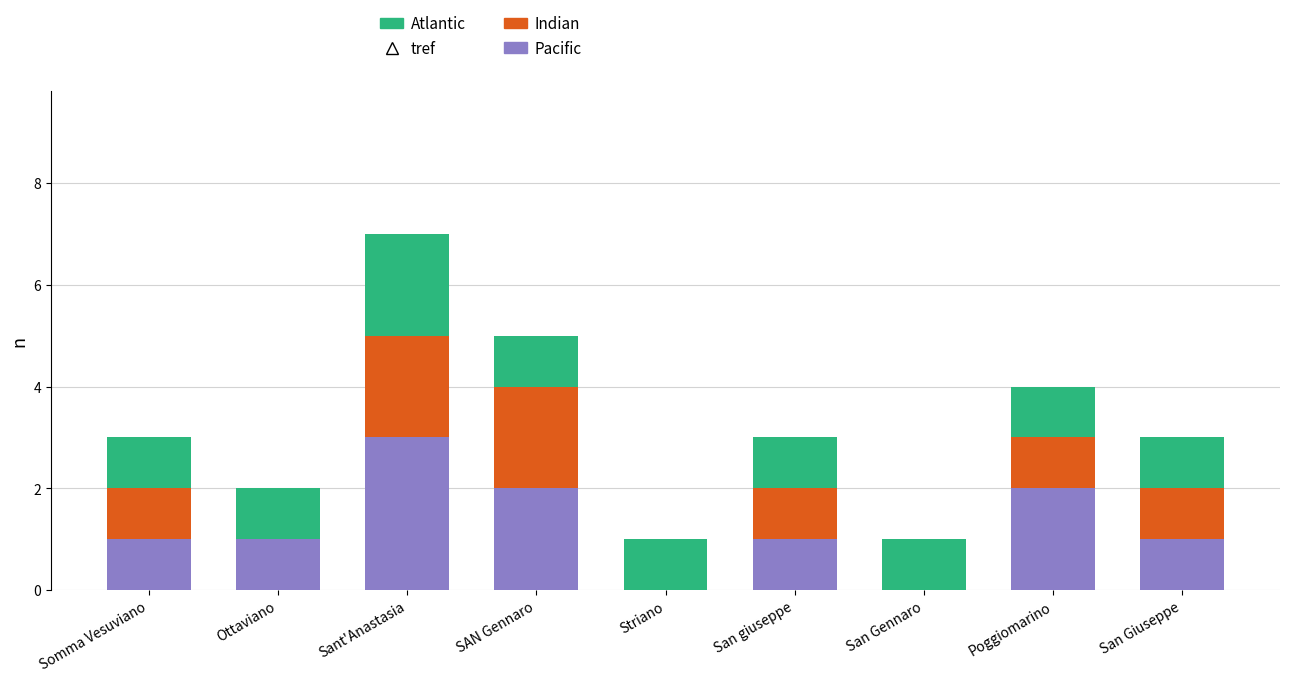

What is the maximum value for Pacific?

3